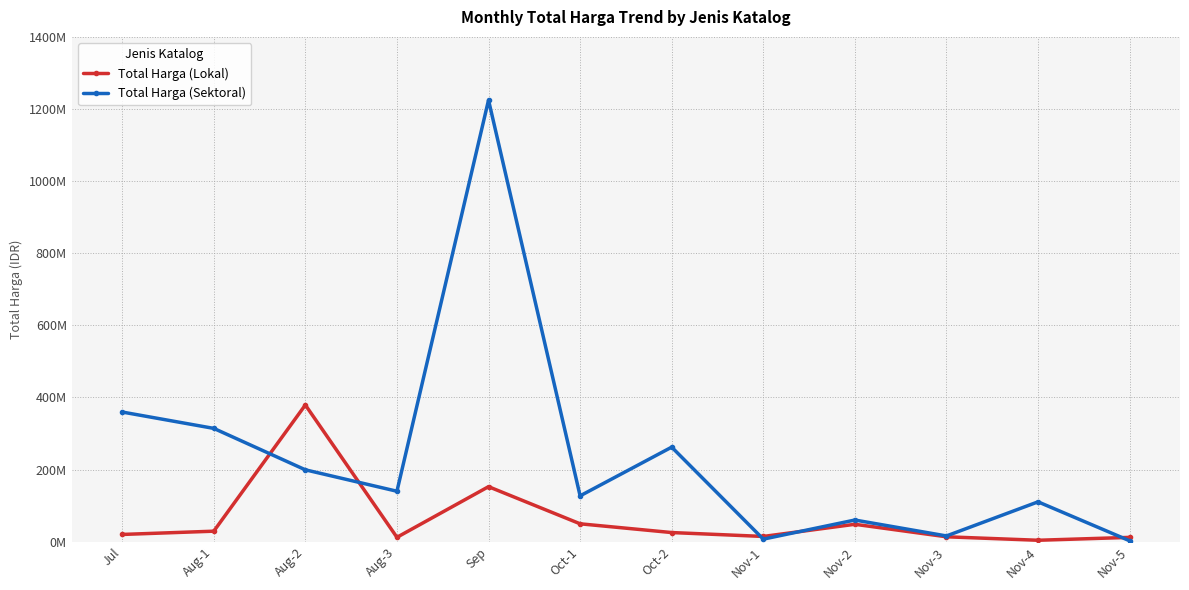

Reading right to left, what are all the values shown in this chart?

Total Harga (Lokal): 11800000	3825000	13442000	48140000	14400000	25200000	49478000	152477000	12000000	379075000	29000000	19950000
Total Harga (Sektoral): 2395750	110389990	15787200	59935000	6936000	262118150	127000000	1224682000	139800000	199200000	314121780	359500000